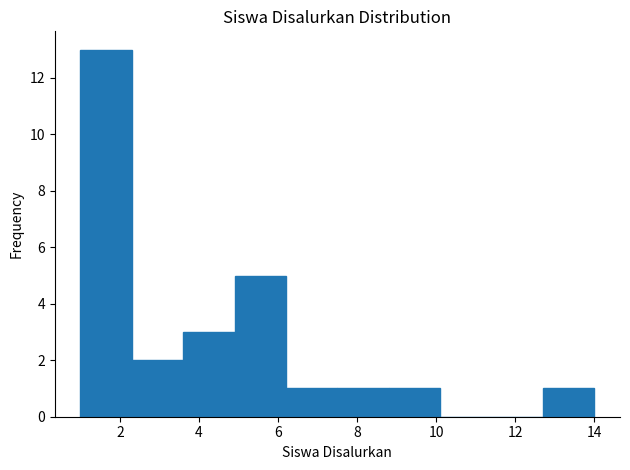

Reading left to right, transcribe this chart: for each bar, give the range it covers on the x-axis and its height. Neither the bar edges nor the heights are printed on the chart, so give them approximately, as read against the axes.

1.0 to 2.3: 13
2.3 to 3.6: 2
3.6 to 4.9: 3
4.9 to 6.2: 5
6.2 to 7.5: 1
7.5 to 8.8: 1
8.8 to 10.1: 1
10.1 to 11.4: 0
11.4 to 12.7: 0
12.7 to 14.0: 1